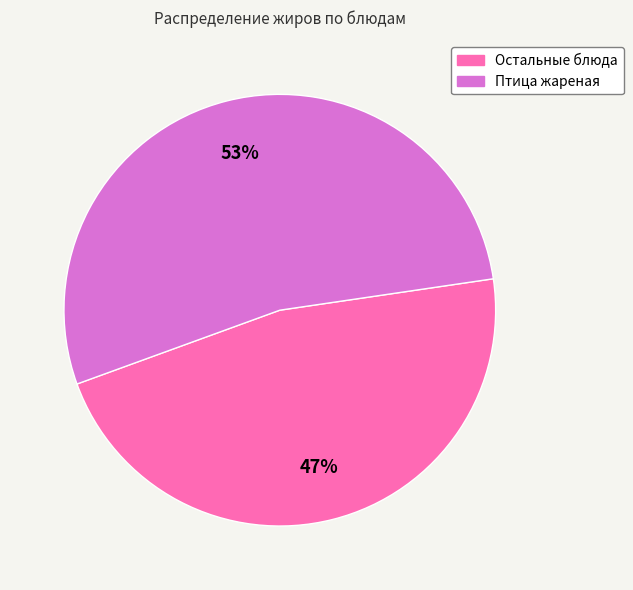

Is there a majority slice in this chart?

Yes